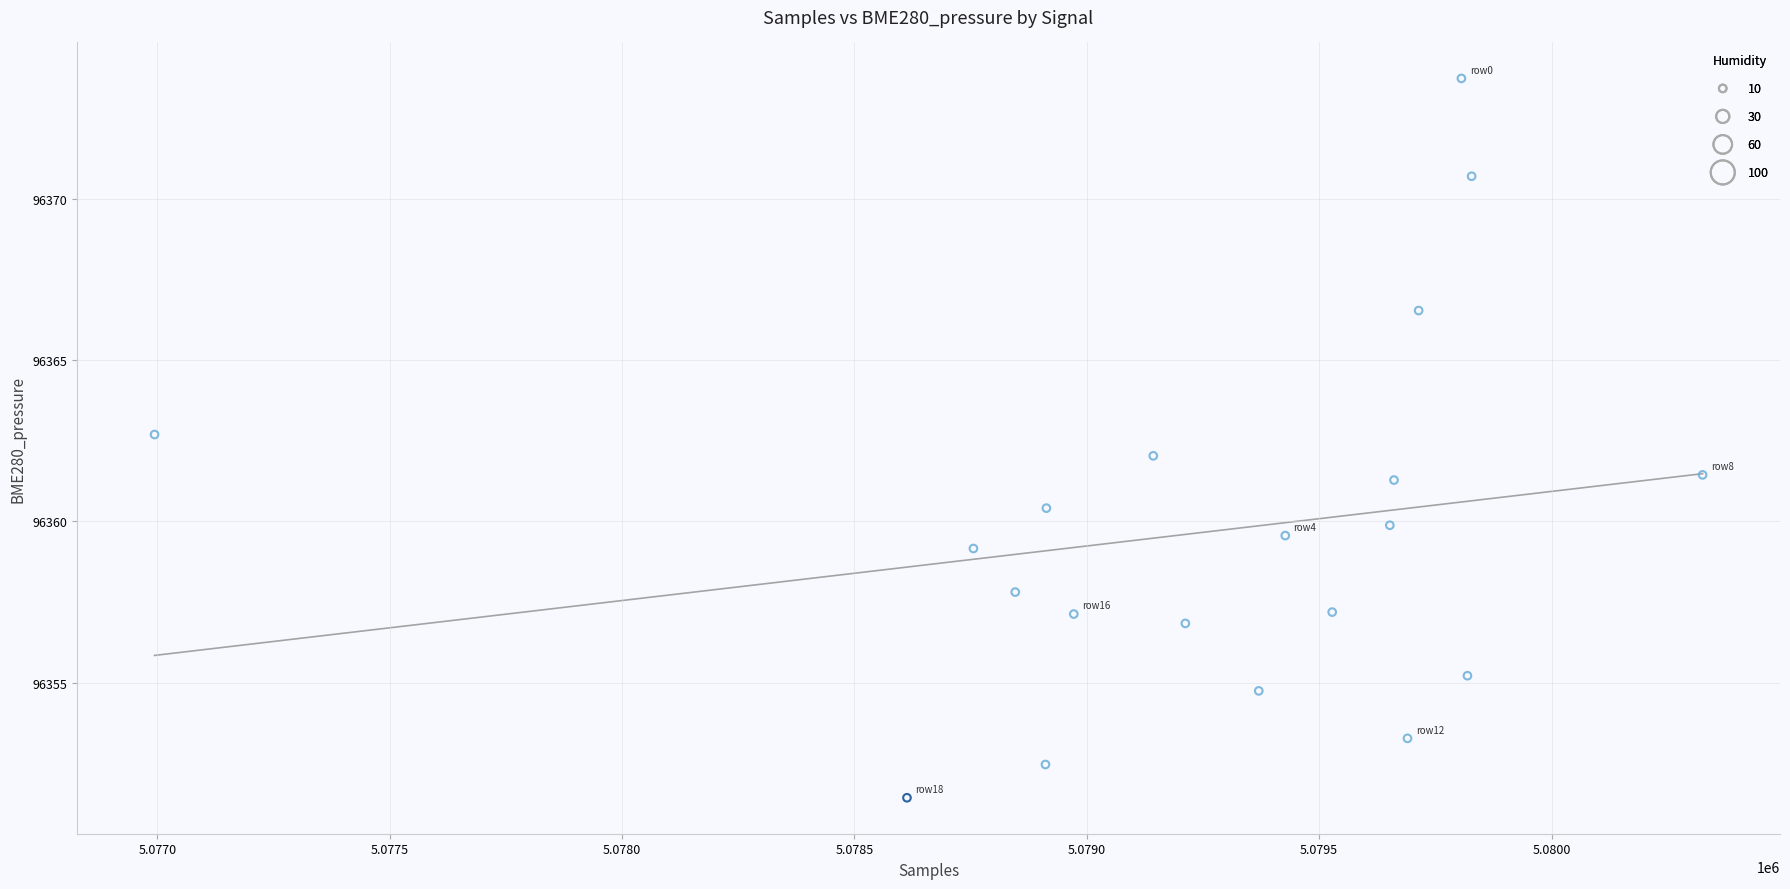

What is the range of Y values (max minus min)?

22.3